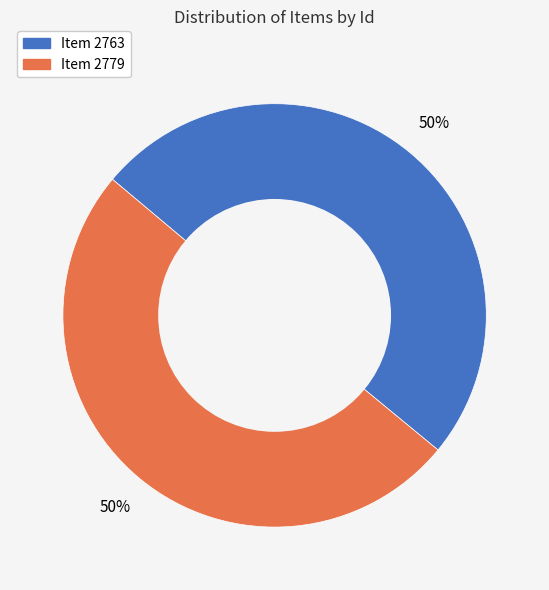

What is the ratio of the value at Item 2763 to the value at Item 2779?

1.0